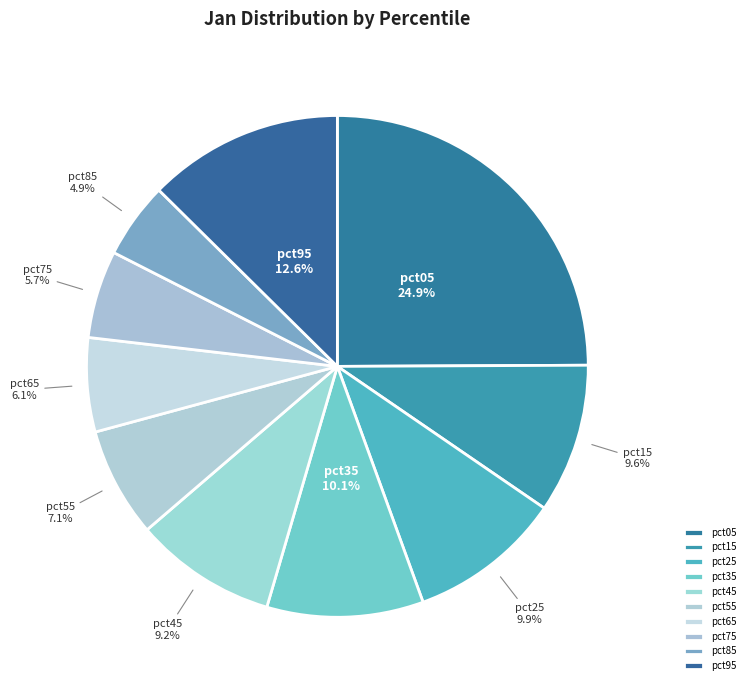

To the nearest percent, what is the difference between the largest and smallest slice percentages?

20%